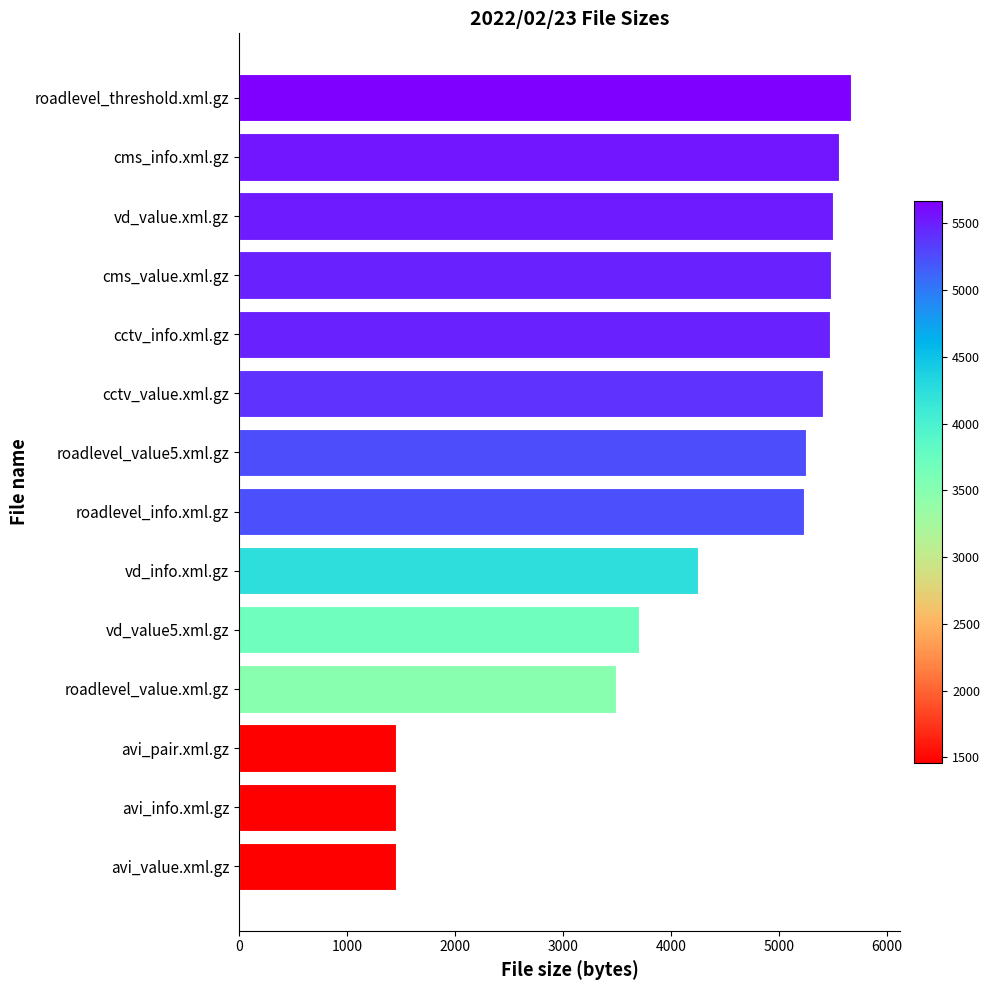

What is the maximum value shown in the chart?

5669